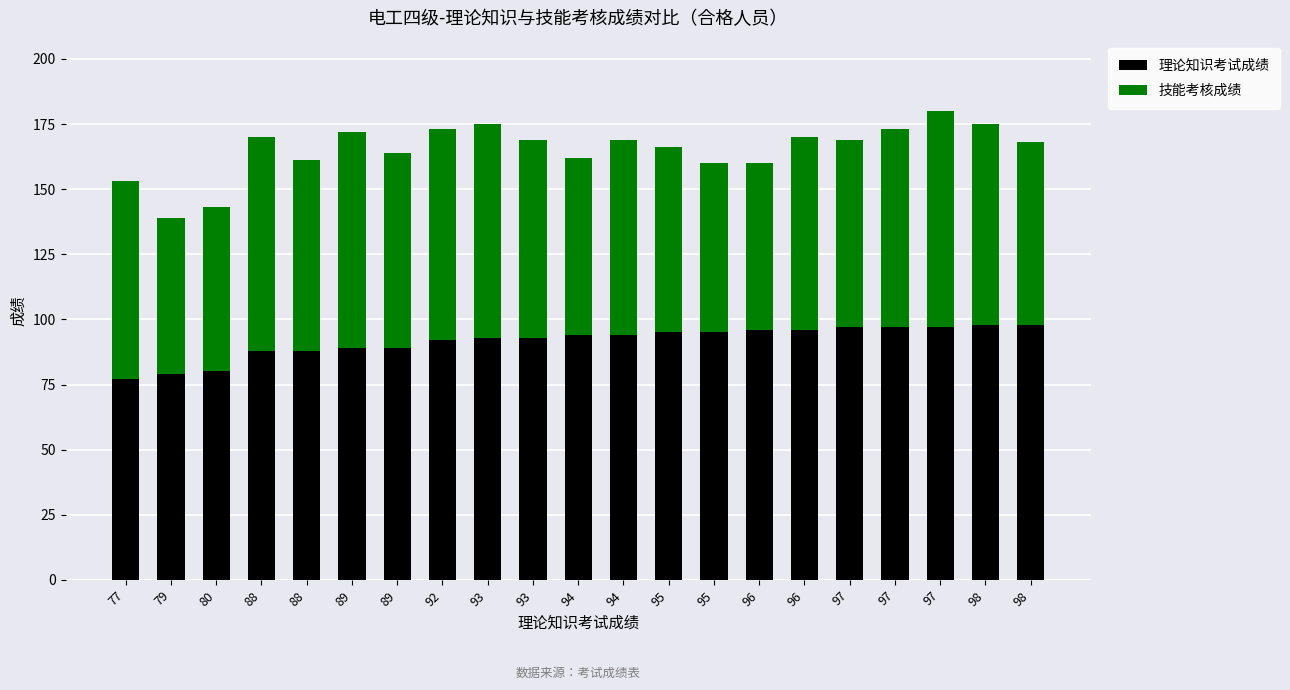

Does the chart contain any negative values?

No